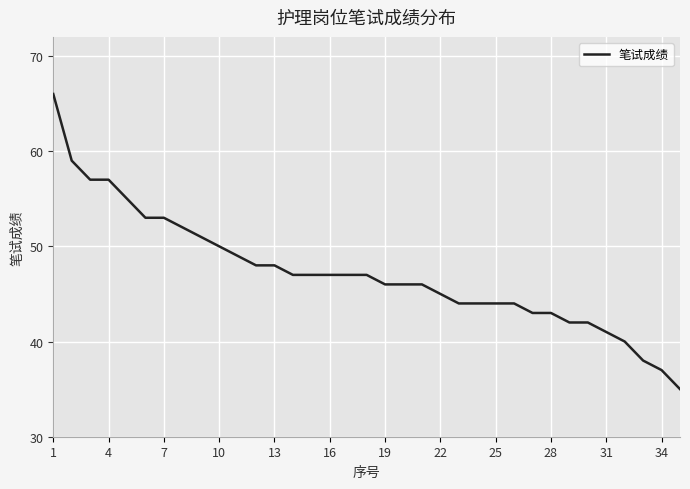

What is the minimum value shown in the chart?

35